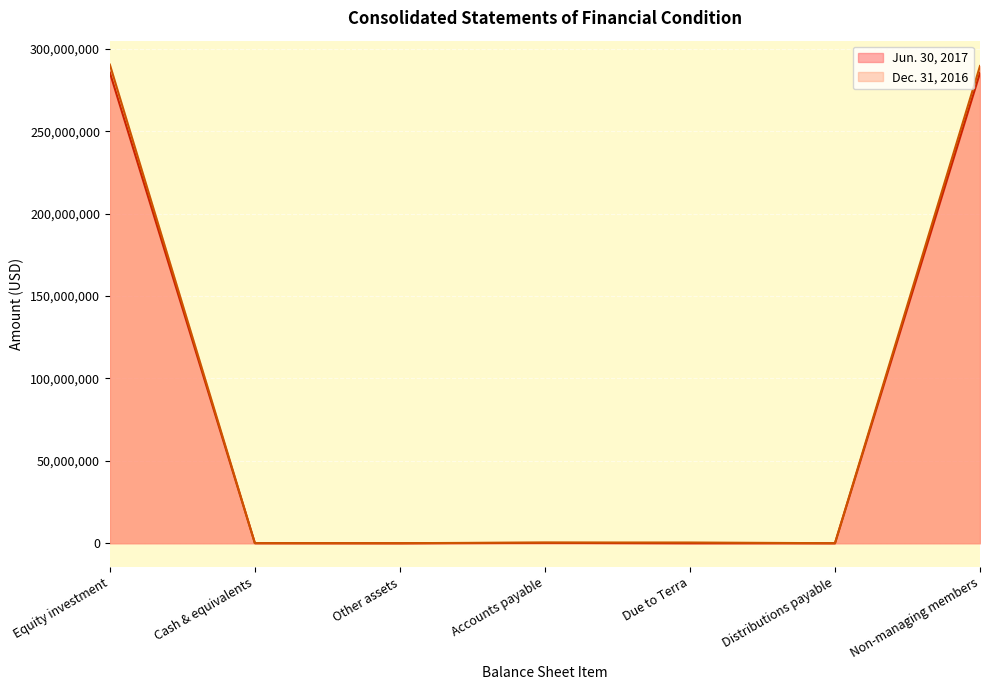

What position from the left is Distributions payable?

6